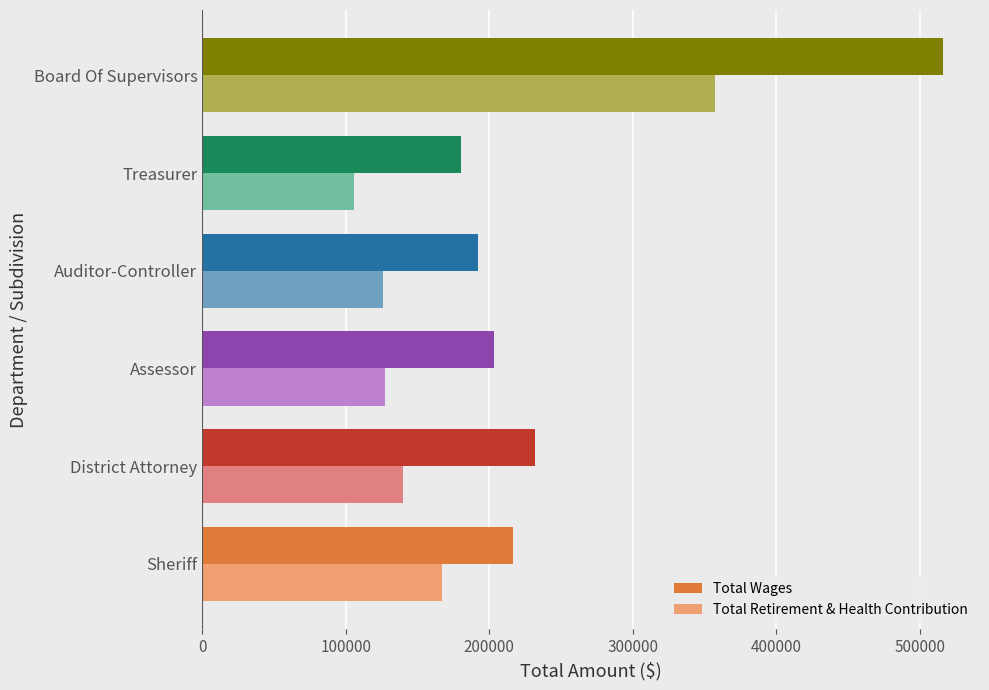

What is the highest value of the Total Wages series?

516287